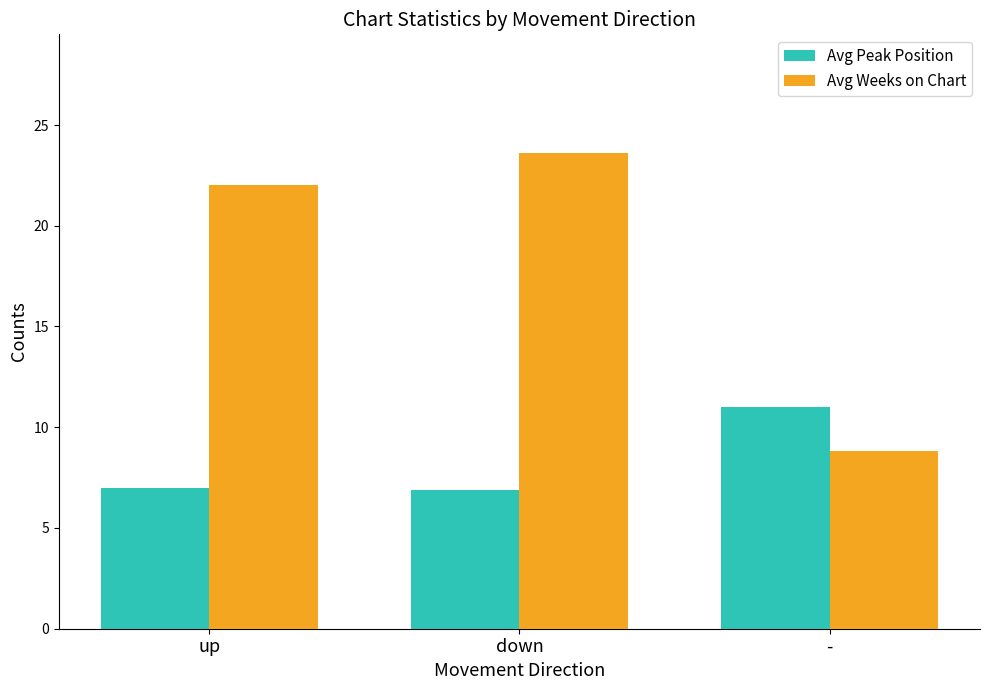

What is the sum of the Avg Weeks on Chart values at up and down?

45.6